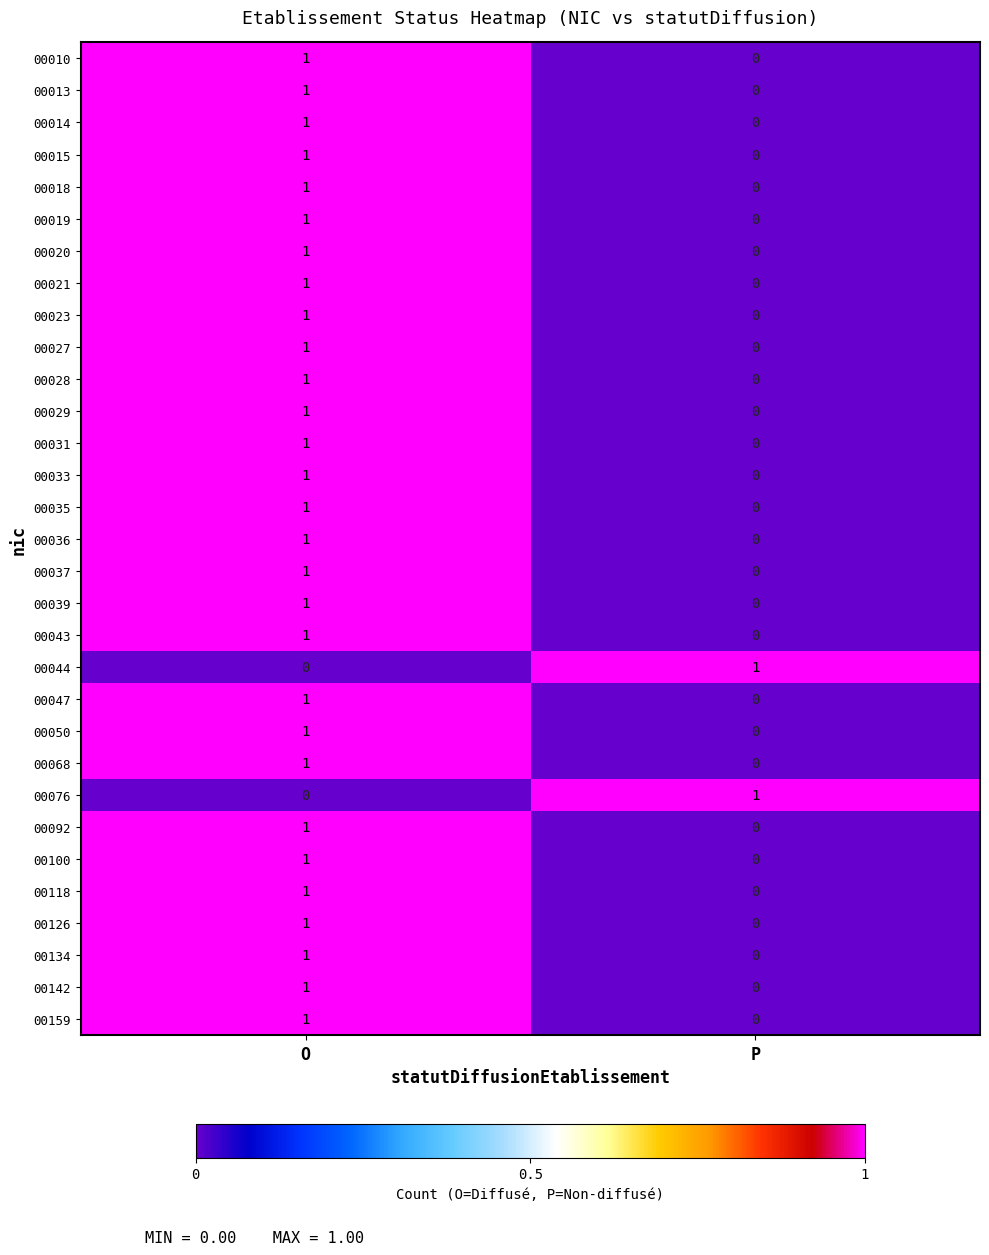

At how many categories does at least one series exceed 0?

2